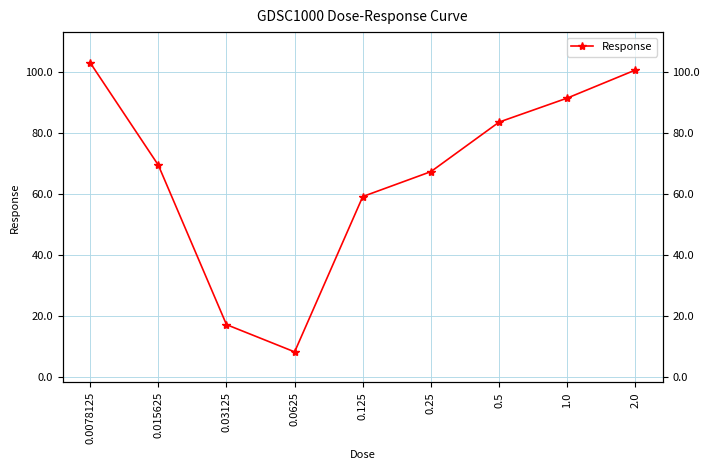

Count the number of data series in this chart.

1